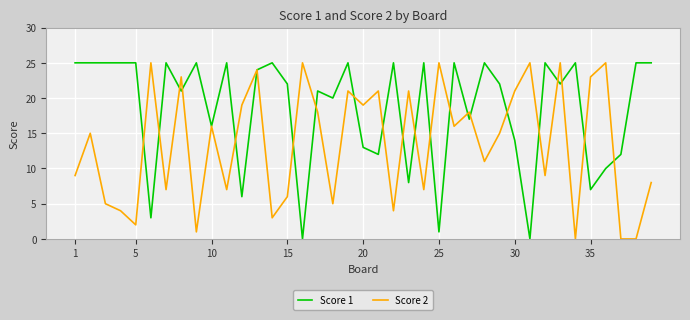

Which series has the largest total across all categories?

Score 1